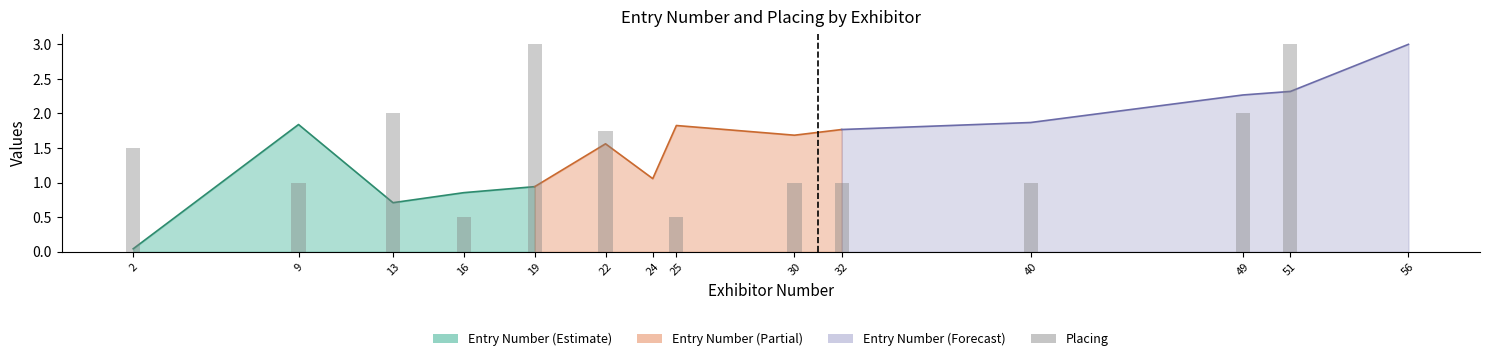

True or false: the data shows 1.0 at 9.

True